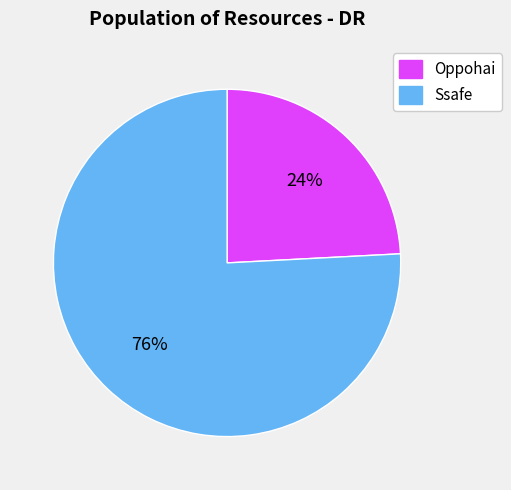

To the nearest percent, what is the difference between the largest and smallest slice percentages?

52%